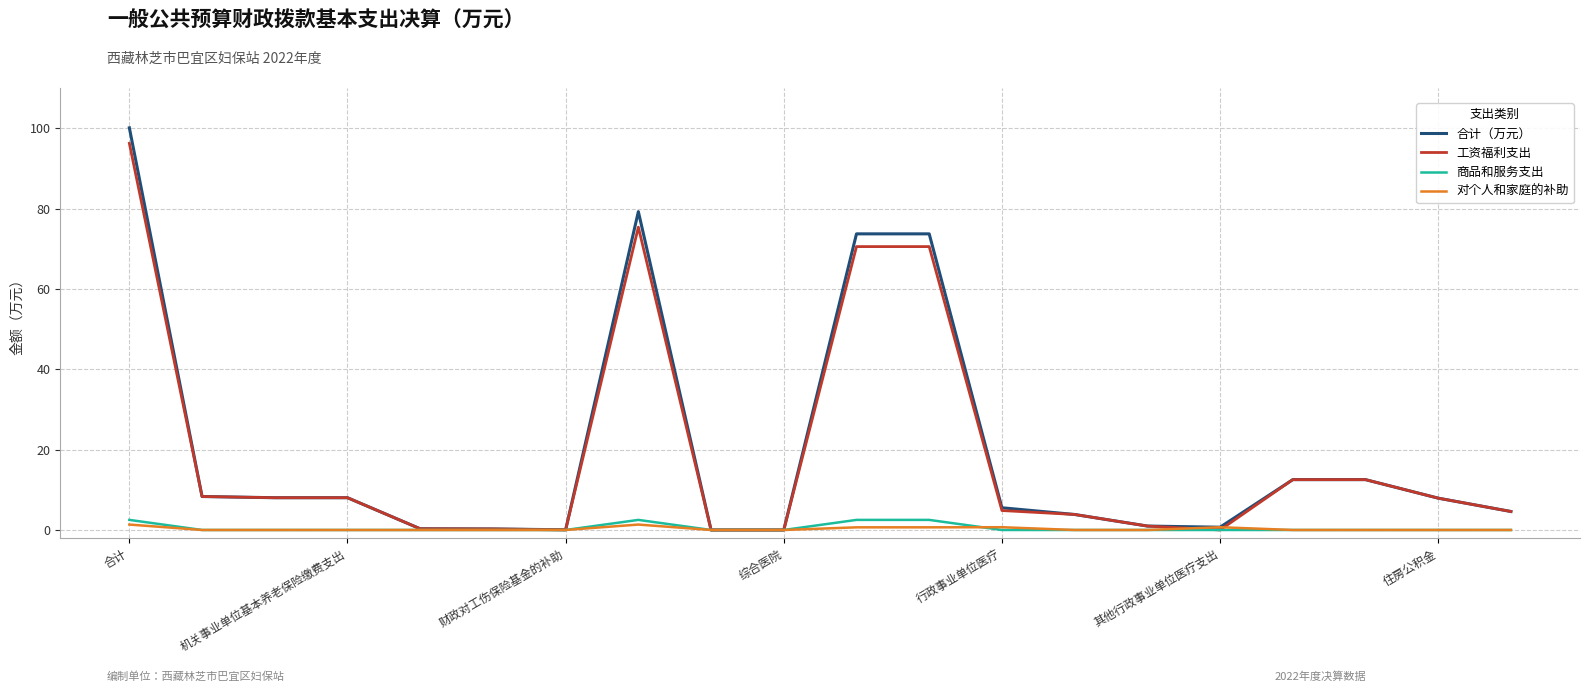

What is the maximum value for 商品和服务支出?

2.5